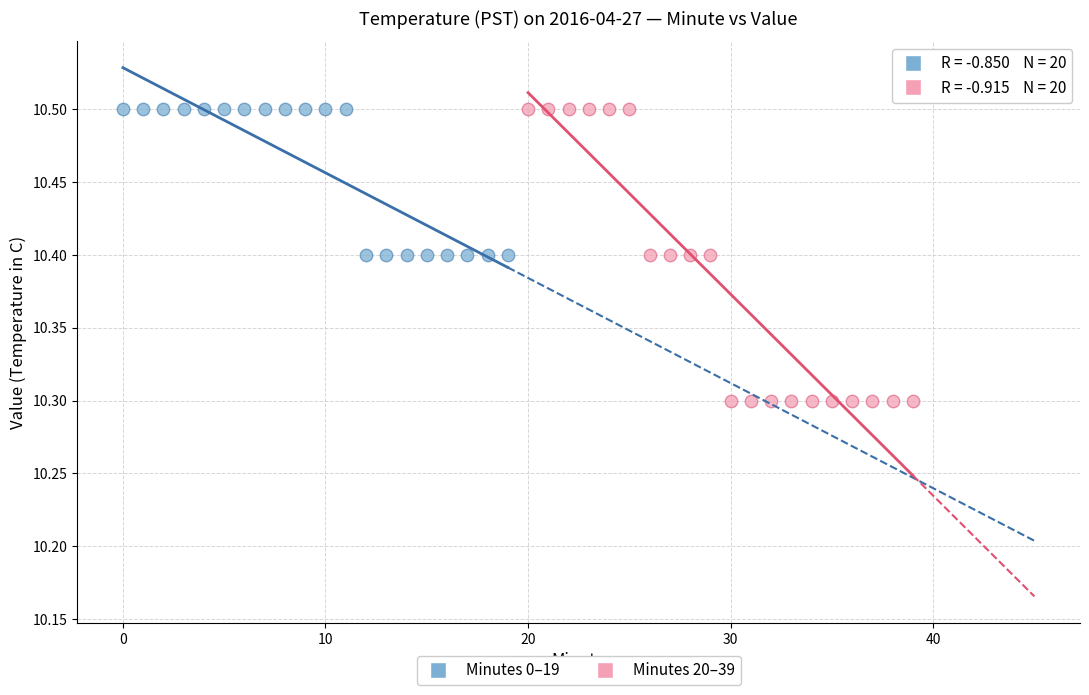

Which series reaches the minimum Y coordinate?

Minutes 20–39